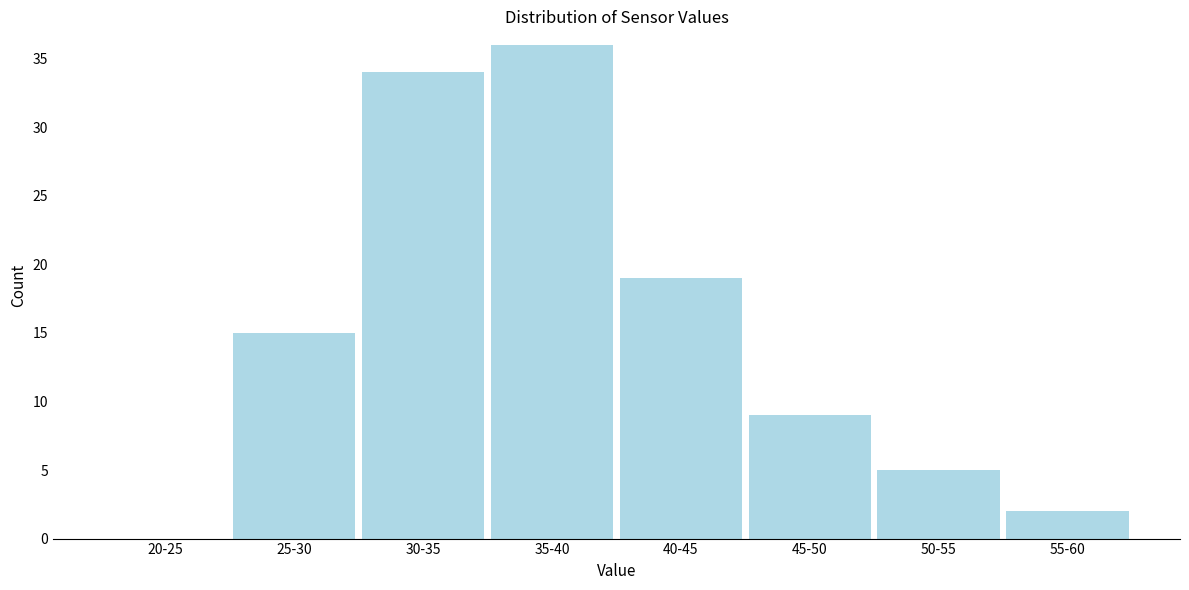

Reading left to right, extract all data points from this chart.

20-25=0	25-30=15	30-35=34	35-40=36	40-45=19	45-50=9	50-55=5	55-60=2